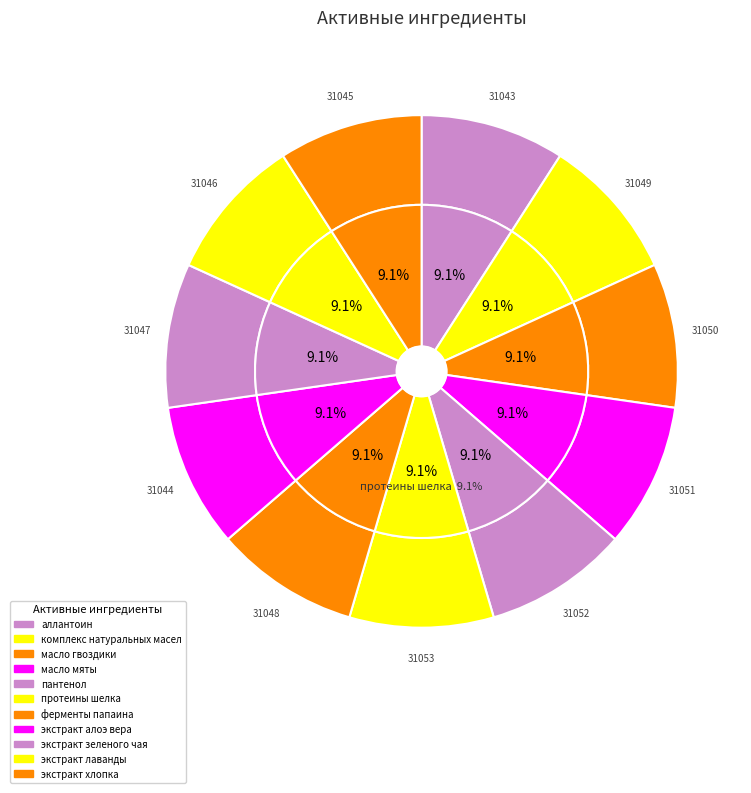

To the nearest percent, what percentage of the pie is экстракт зеленого чая?

9%